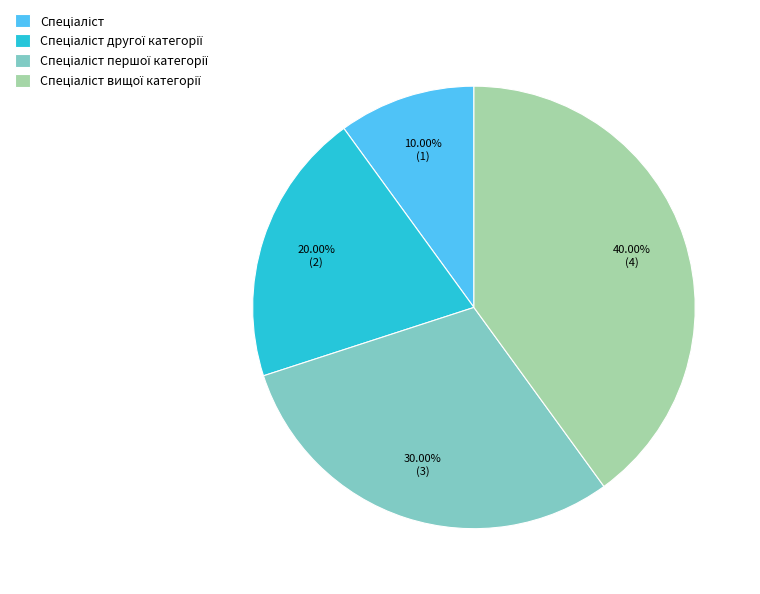

Is there a majority slice in this chart?

No